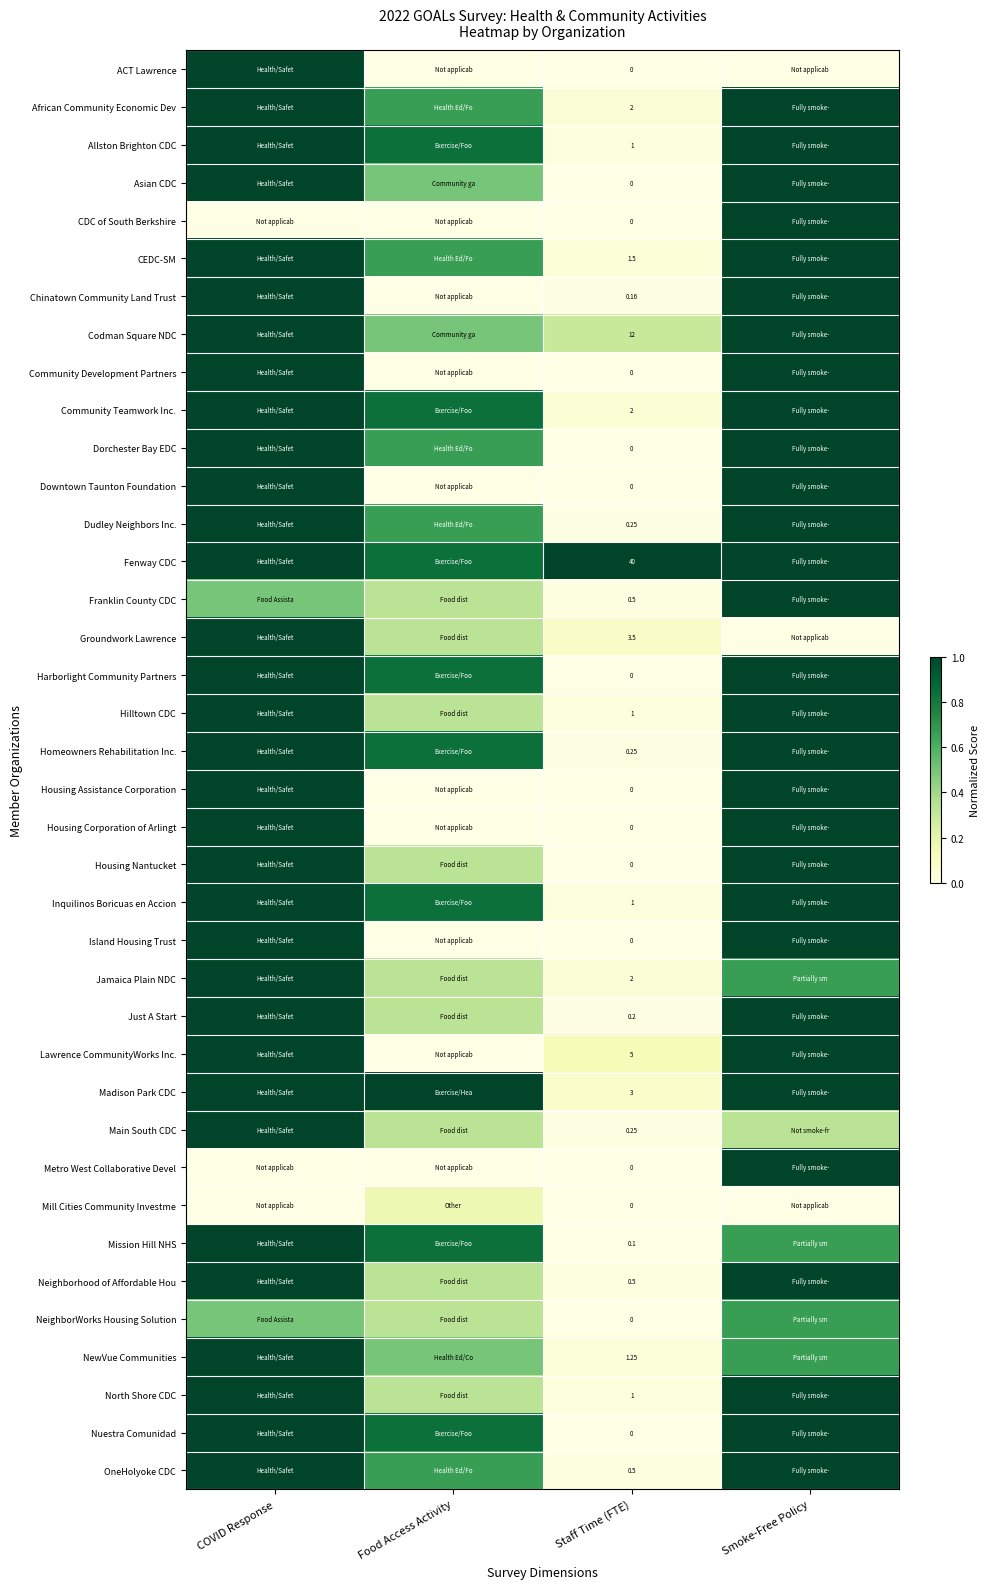

What is the difference between the highest and lowest values at COVID Response?

1.0